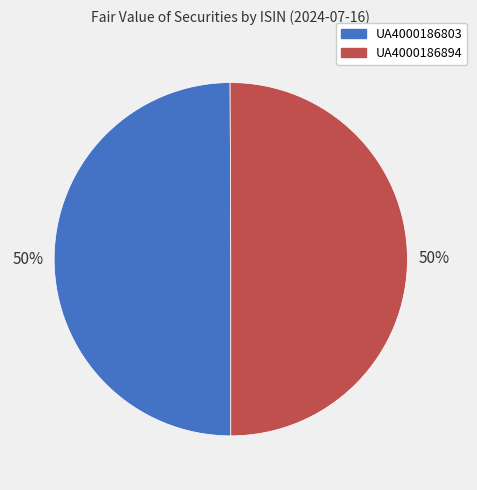

To the nearest percent, what percentage of the pie is UA4000186803?

50%